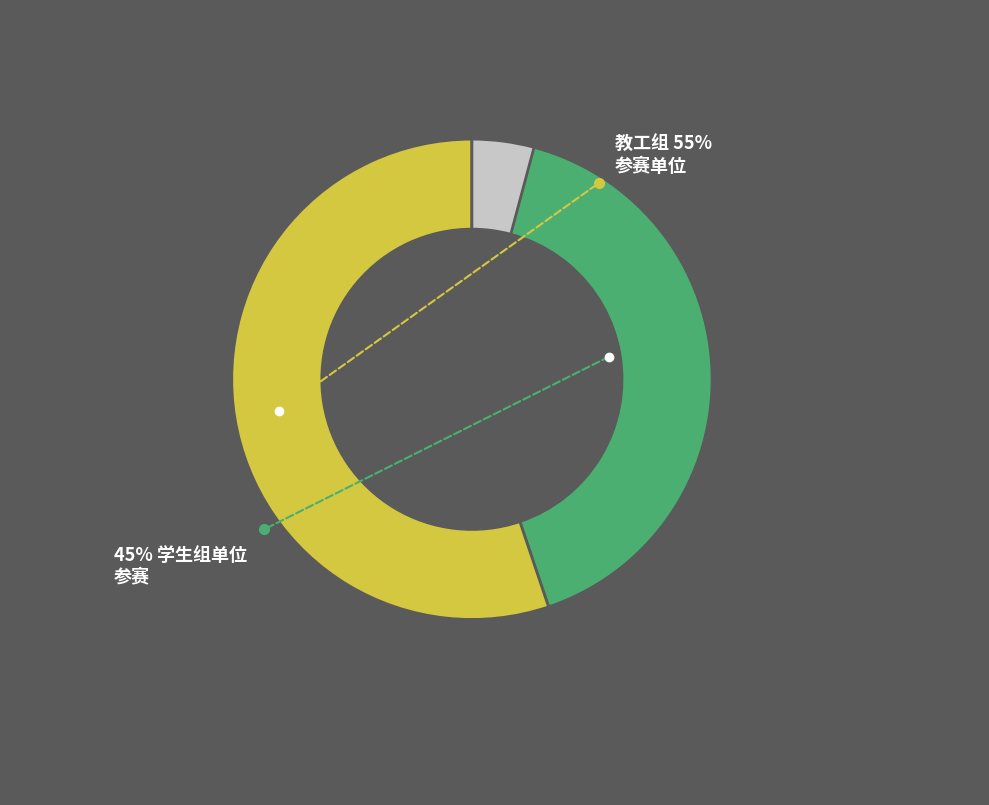

The 学生组 slice represents 54% of the pie. True or false?

False